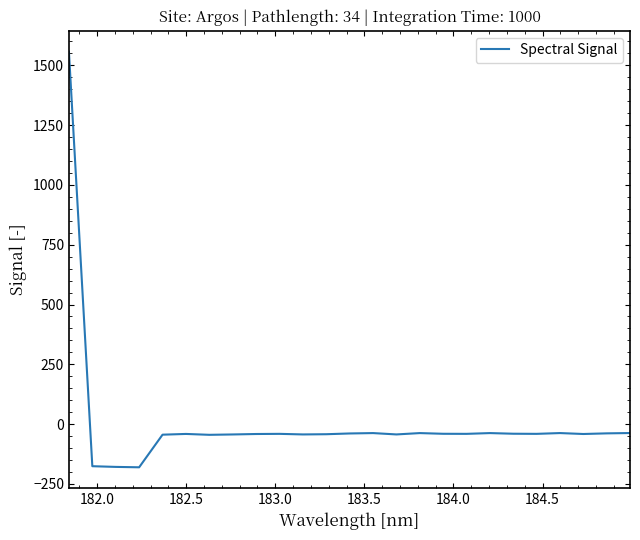

True or false: the data has more than 2 interior local peaks.

True